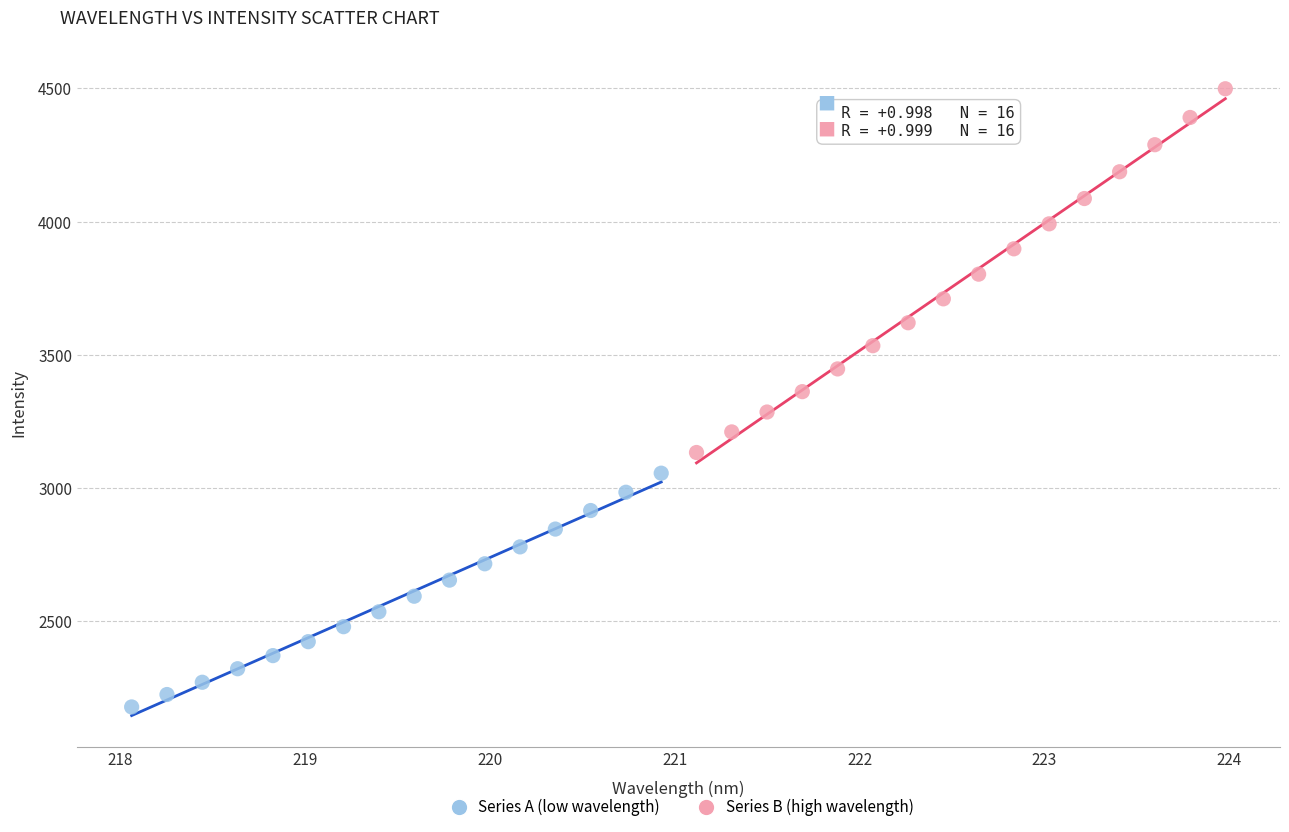

Which series reaches the maximum Y coordinate?

Series B (high wavelength)